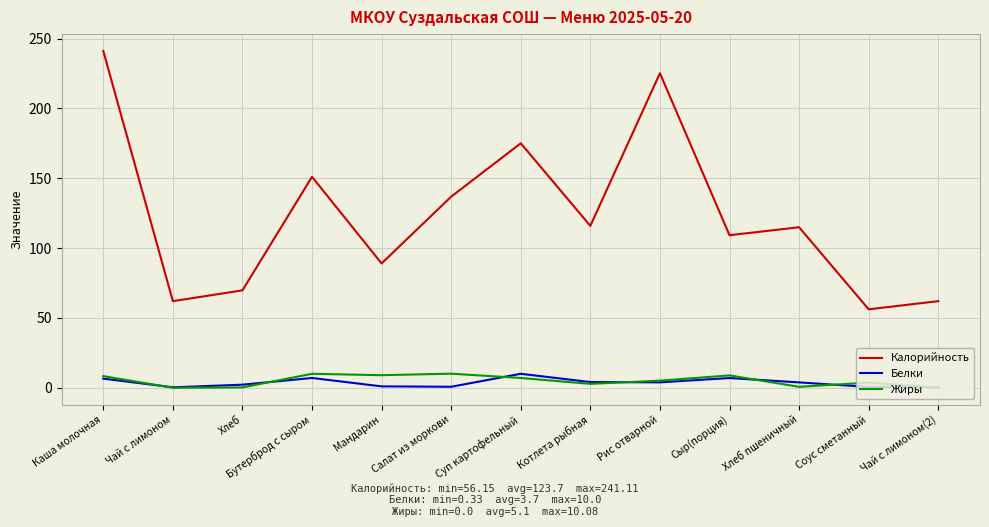

At which category does the chart reach its peak across all series?

Каша молочная